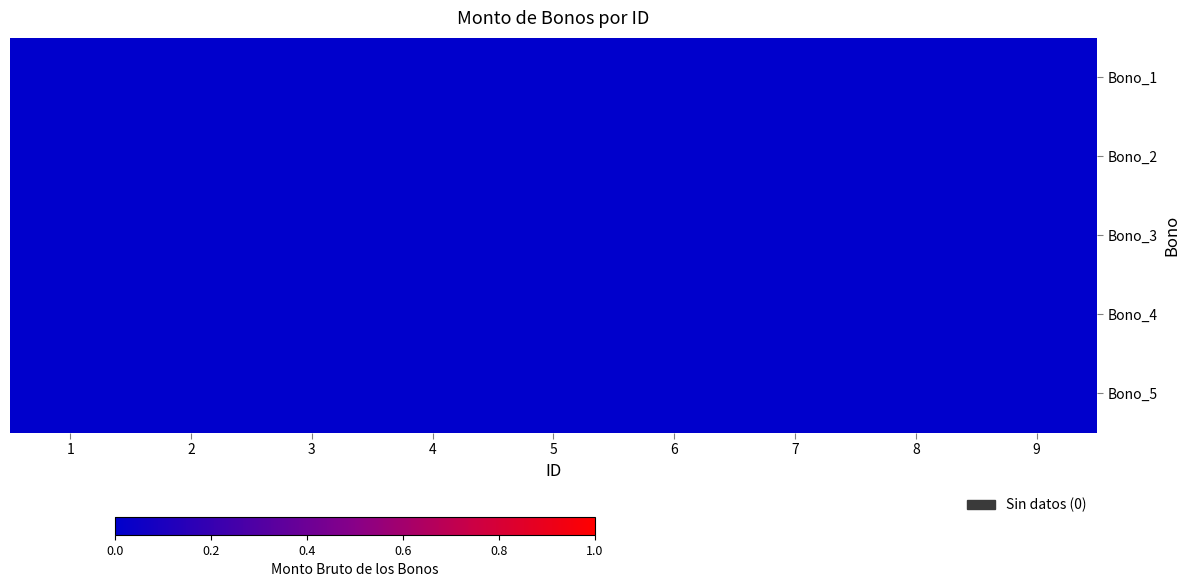

Which has a higher value, 9 or 1?

9